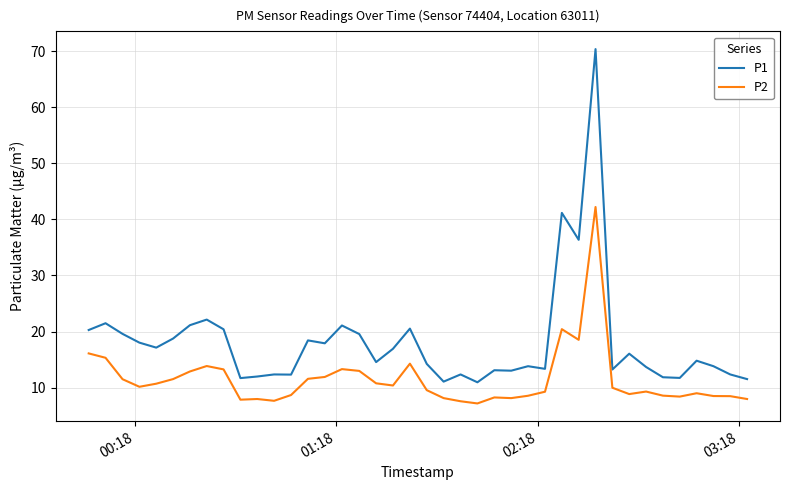

How many lines are shown in the chart?

2